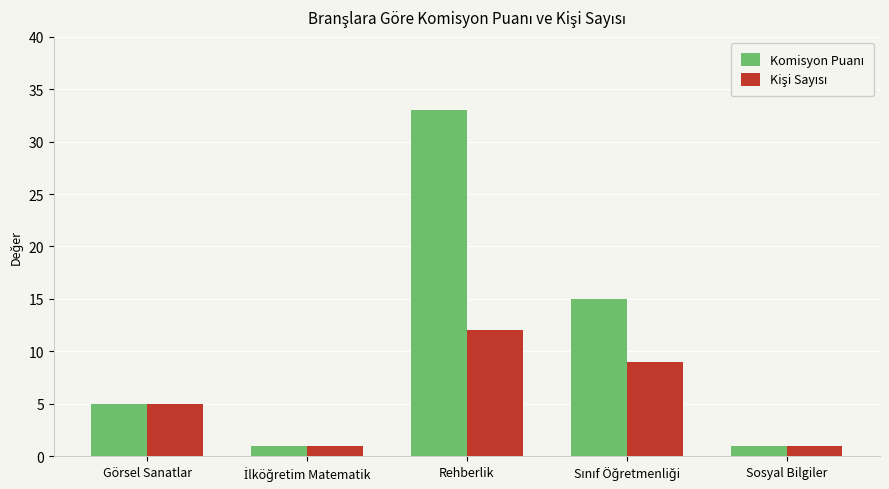

What is the total value across all series at Görsel Sanatlar?

10